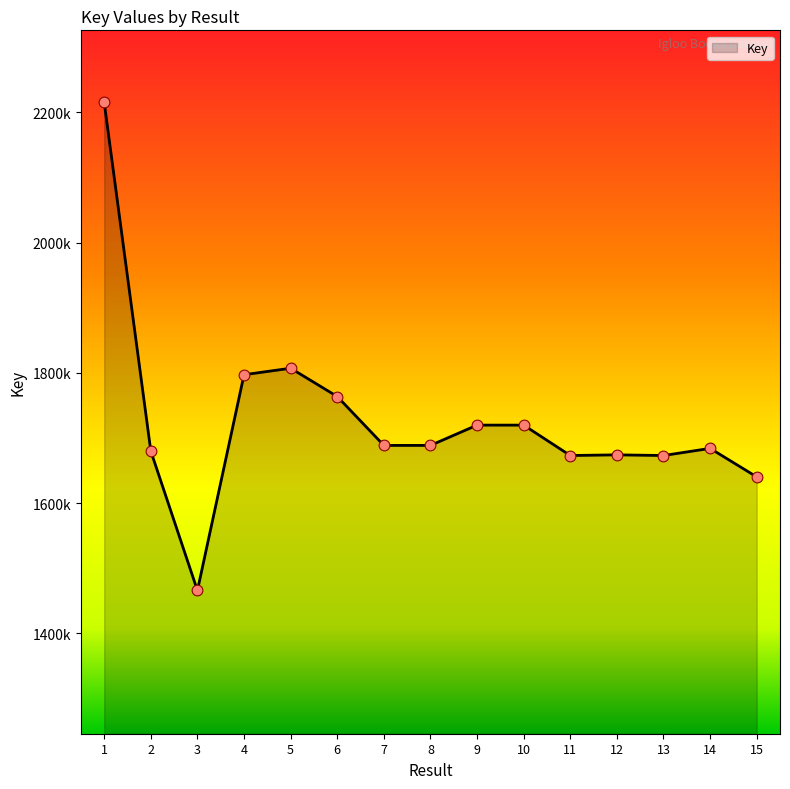

Which has a higher value, 3 or 5?

5